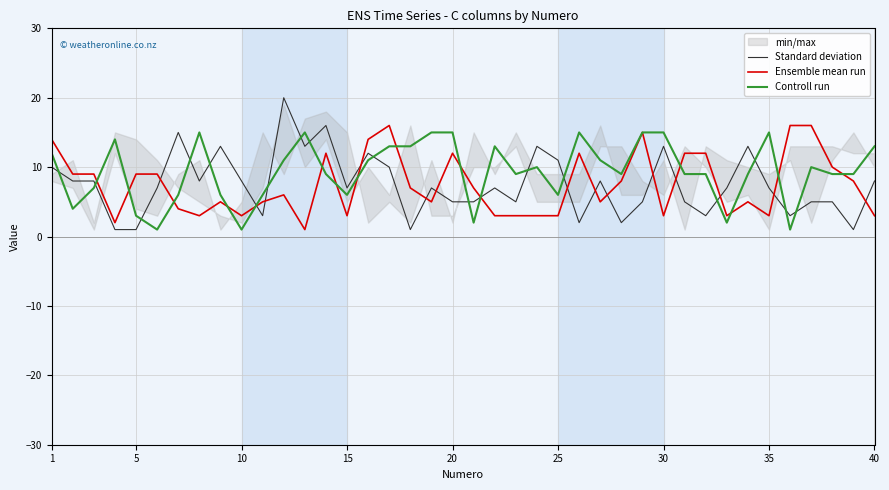

How many interior local peaks does the Controll run series have?

8